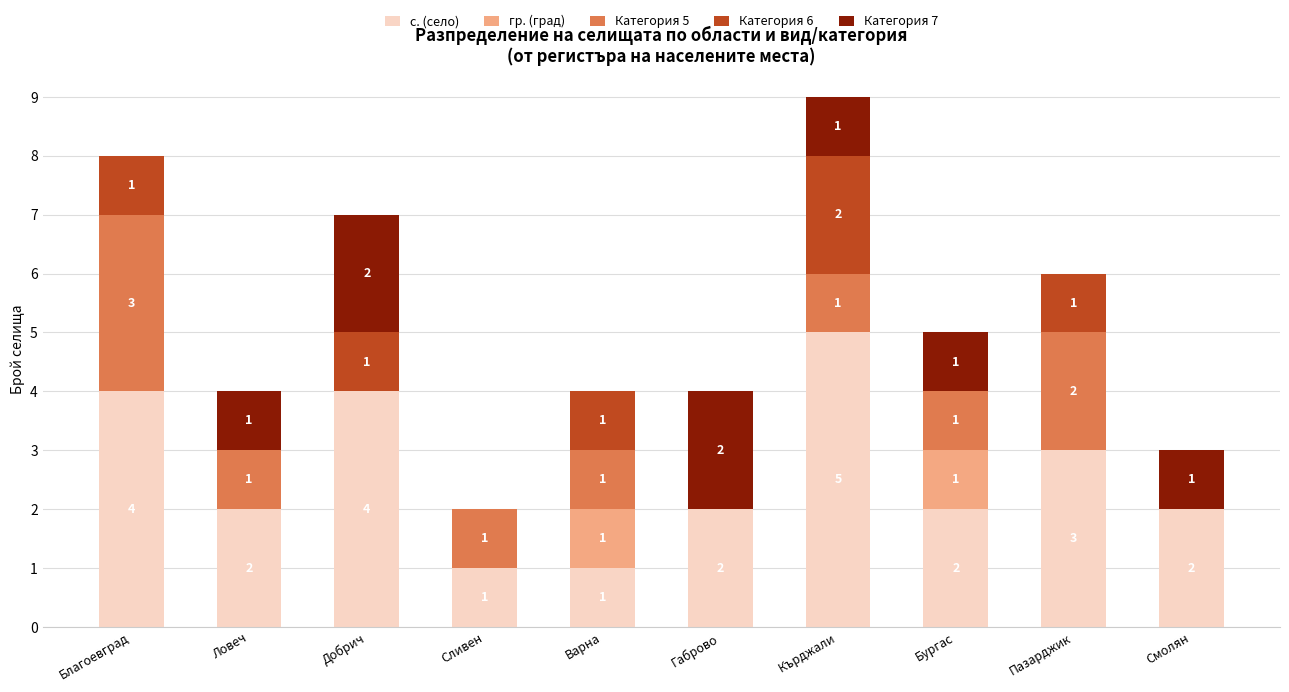

Where is с. (село) nearest to the value 3?

Пазарджик